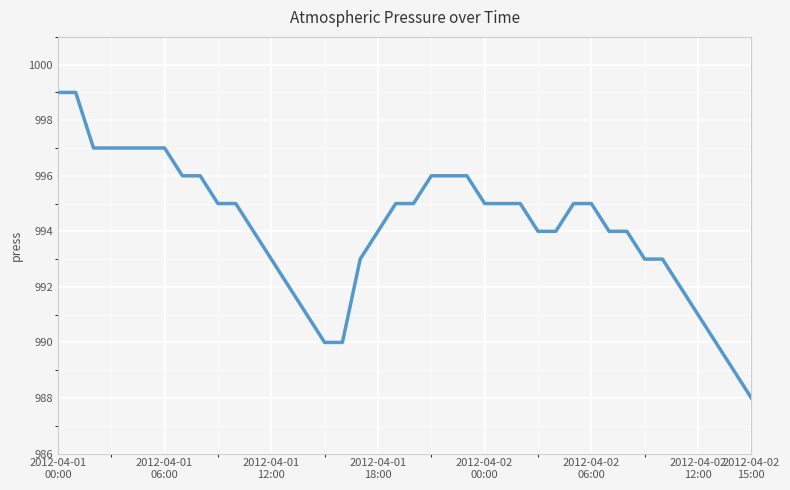

What is the maximum value shown in the chart?

999